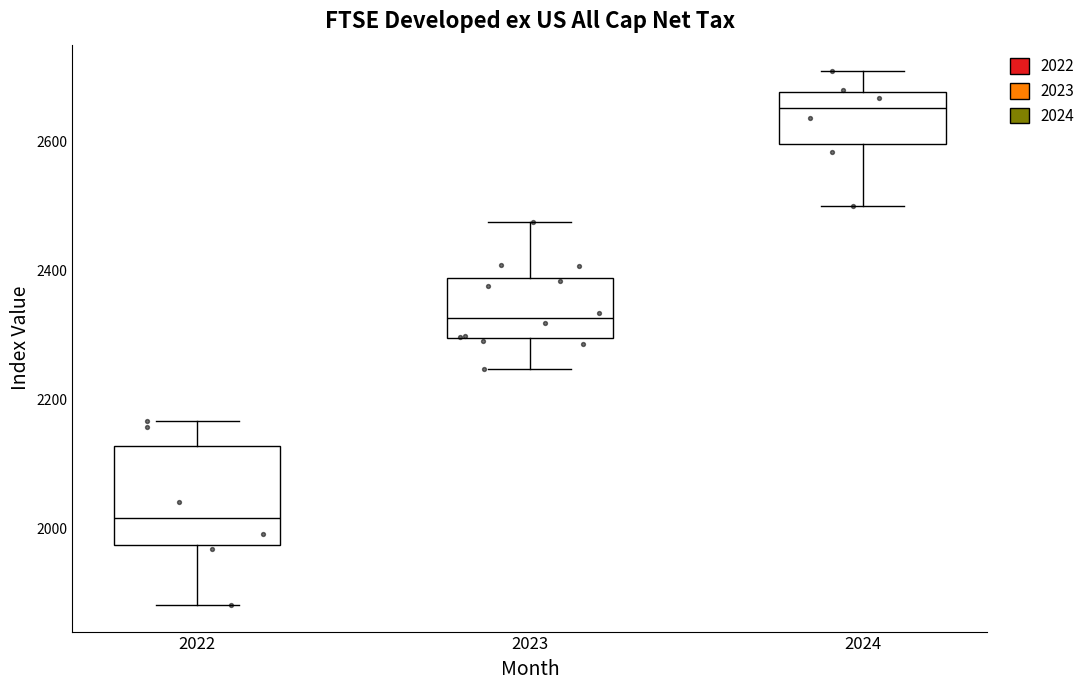

Reading left to right, transcribe this box plot: for each box, give where its median line is, the range the box spans, and where its two whiskers end, as read against the y-axis. The values are not printed on the chart, so give them approximately, as read against the axis.

2022: median 2020, box 1980 to 2120, whiskers 1880 to 2160
2023: median 2320, box 2300 to 2380, whiskers 2240 to 2480
2024: median 2660, box 2600 to 2680, whiskers 2500 to 2700